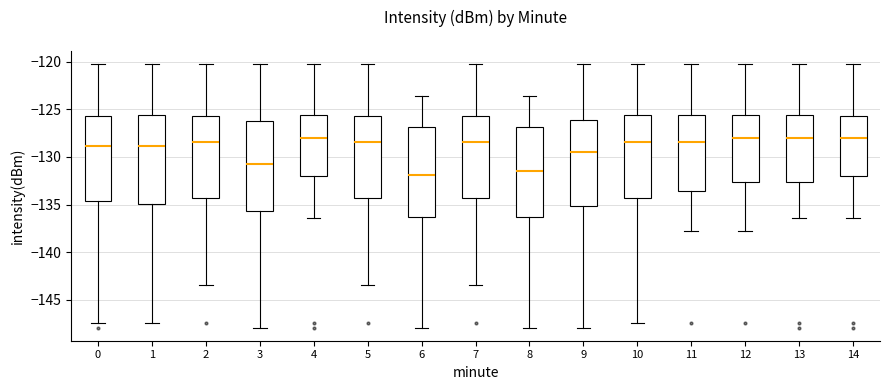

Reading left to right, read every box against the y-axis: the position of its median line, the range the box covers, and the ends of its whiskers. The values are not printed on the chart, so give them approximately, as read against the axis.

0: median -129.0, box -134.5 to -125.5, whiskers -147.5 to -120.5
1: median -129.0, box -135.0 to -125.5, whiskers -147.5 to -120.5
2: median -128.5, box -134.5 to -125.5, whiskers -143.5 to -120.5
3: median -130.5, box -135.5 to -126.0, whiskers -148.0 to -120.5
4: median -128.0, box -132.0 to -125.5, whiskers -136.5 to -120.5
5: median -128.5, box -134.5 to -125.5, whiskers -143.5 to -120.5
6: median -132.0, box -136.5 to -127.0, whiskers -148.0 to -123.5
7: median -128.5, box -134.5 to -125.5, whiskers -143.5 to -120.5
8: median -131.5, box -136.5 to -127.0, whiskers -148.0 to -123.5
9: median -129.5, box -135.0 to -126.0, whiskers -148.0 to -120.5
10: median -128.5, box -134.5 to -125.5, whiskers -147.5 to -120.5
11: median -128.5, box -133.5 to -125.5, whiskers -138.0 to -120.5
12: median -128.0, box -132.5 to -125.5, whiskers -138.0 to -120.5
13: median -128.0, box -132.5 to -125.5, whiskers -136.5 to -120.5
14: median -128.0, box -132.0 to -125.5, whiskers -136.5 to -120.5